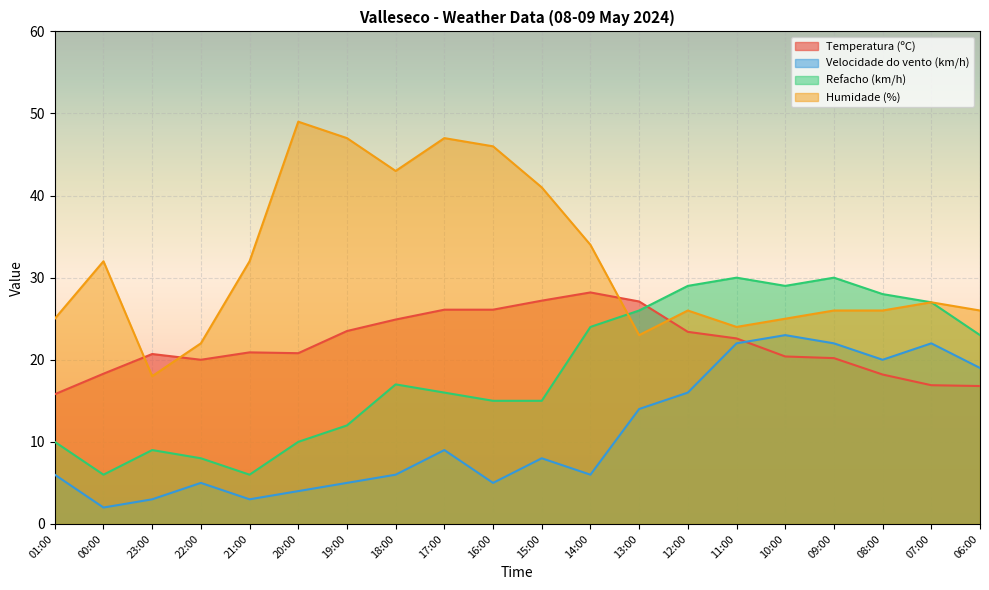

Where is the first local minimum for Temperatura (ºC)?

22:00